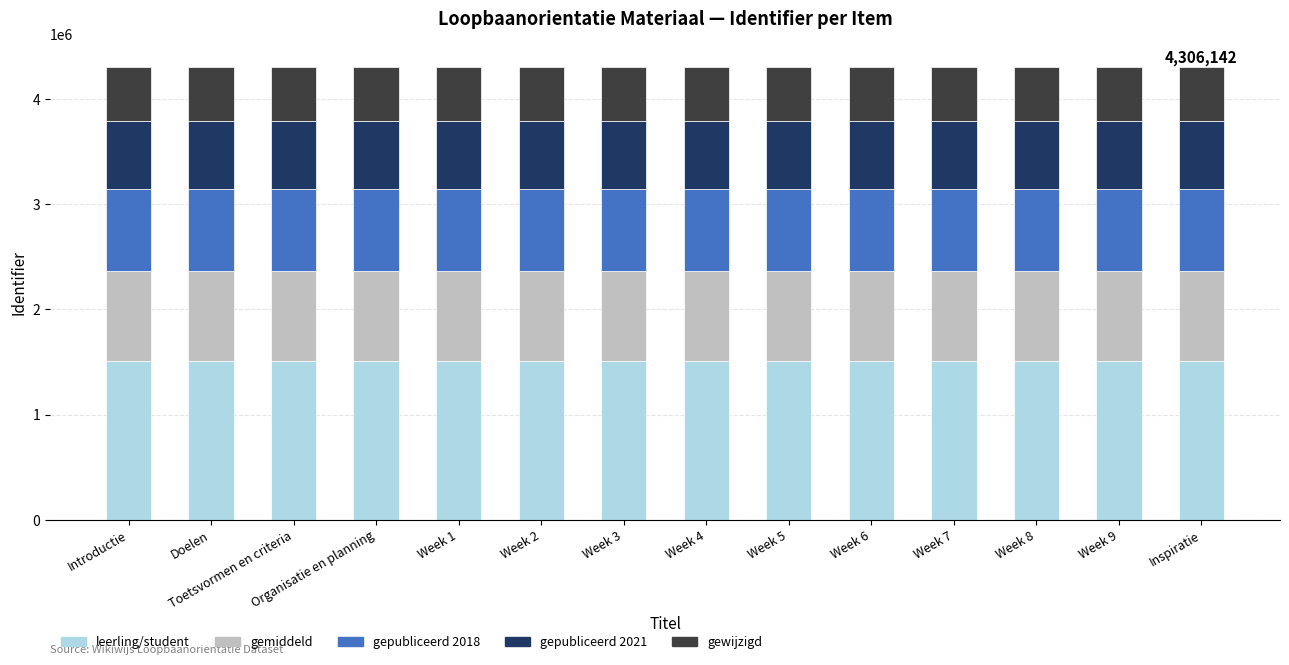

What is the lowest value of the leerling/student series?

1507140